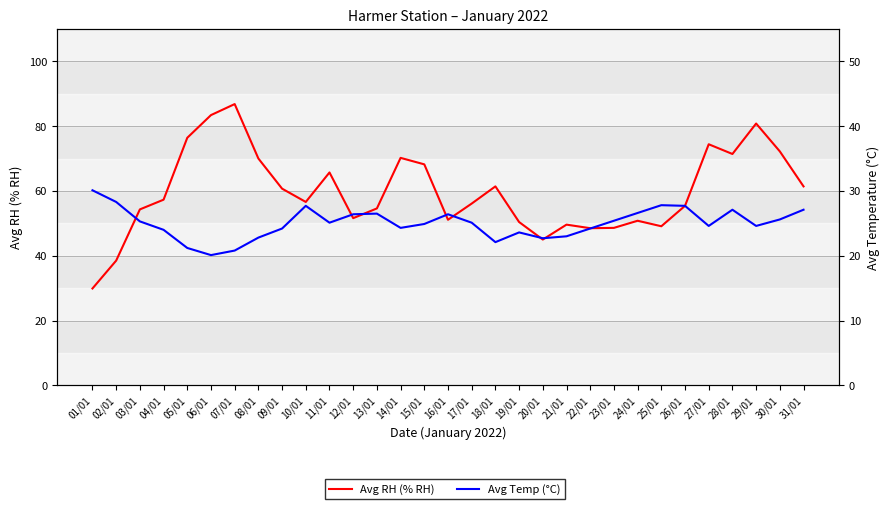

Which has a higher value, 02/01 or 05/01?

05/01